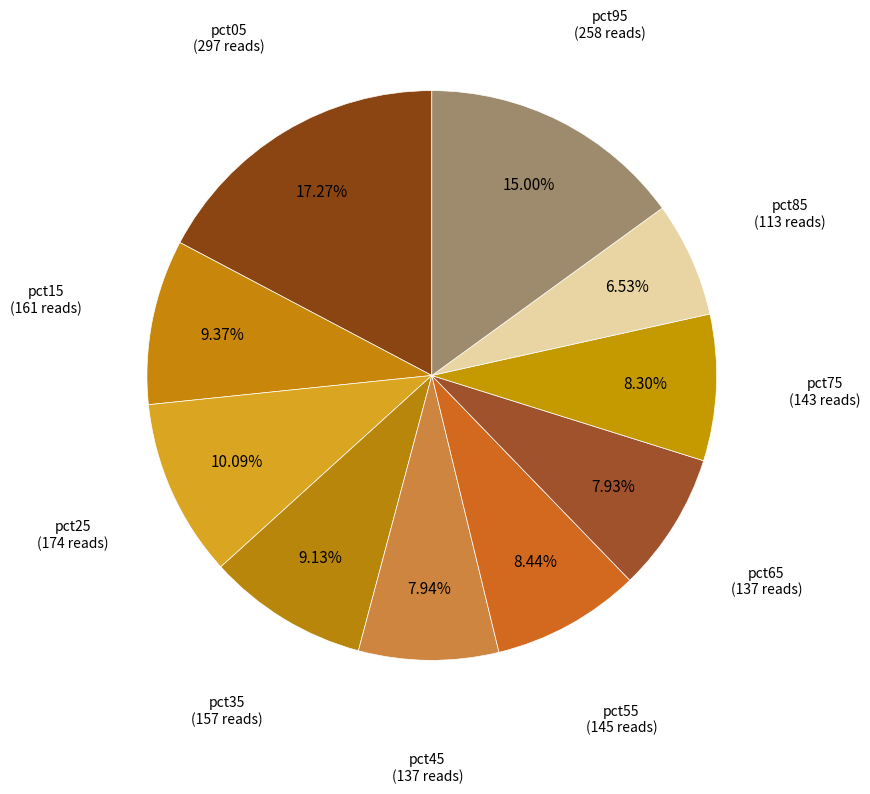

How many segments does this pie chart have?

10